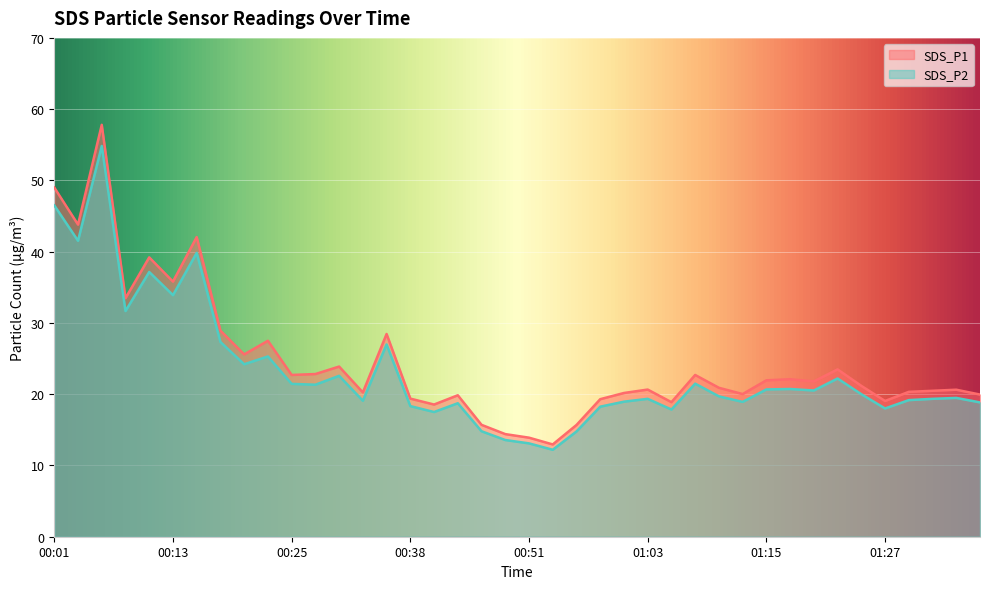

True or false: SDS_P1 and SDS_P2 cross at least once.

False